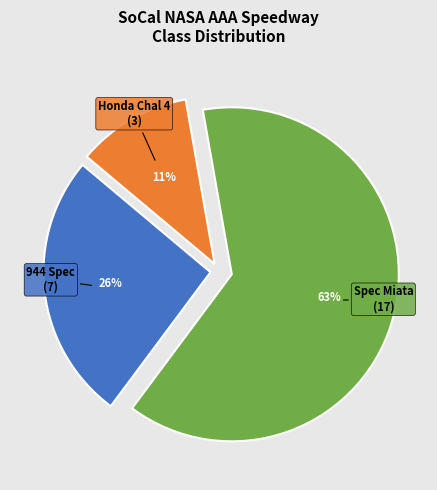

Do 944 Spec and Honda Chal 4 together represent more than half of the pie?

No